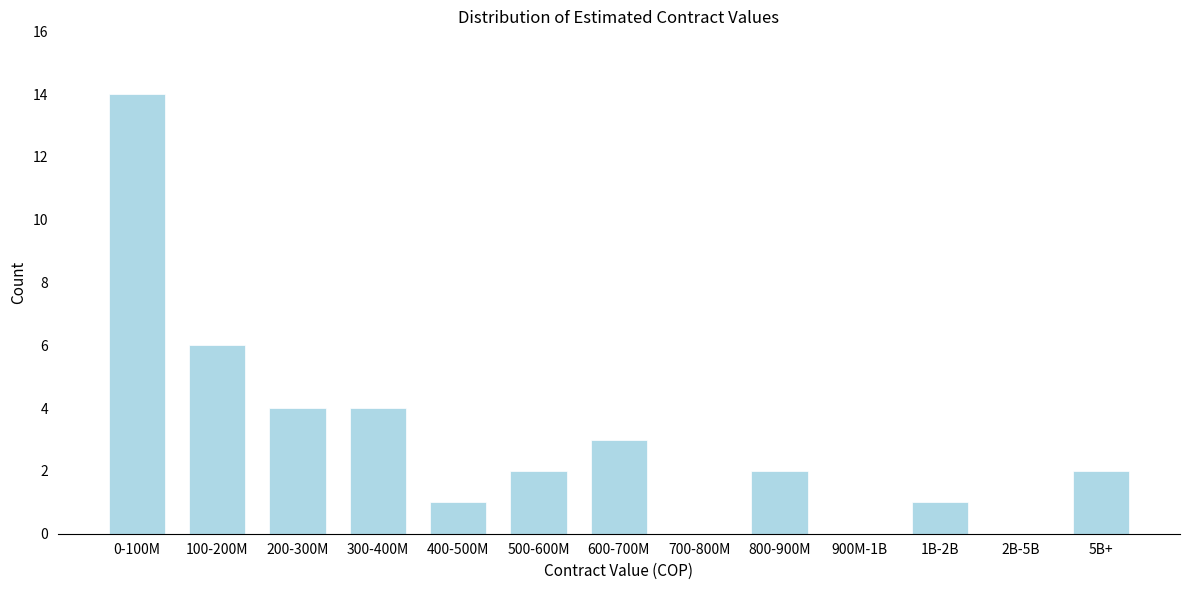

Reading right to left, extract all data points from this chart.

5B+=2	2B-5B=0	1B-2B=1	900M-1B=0	800-900M=2	700-800M=0	600-700M=3	500-600M=2	400-500M=1	300-400M=4	200-300M=4	100-200M=6	0-100M=14